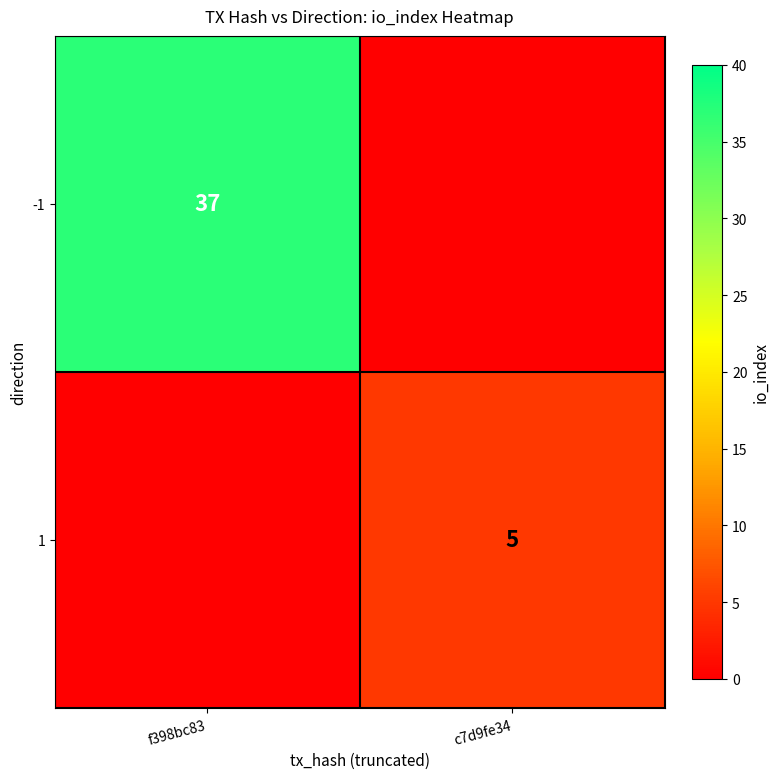

The value of 1 at c7d9fe34 is 5. True or false?

True